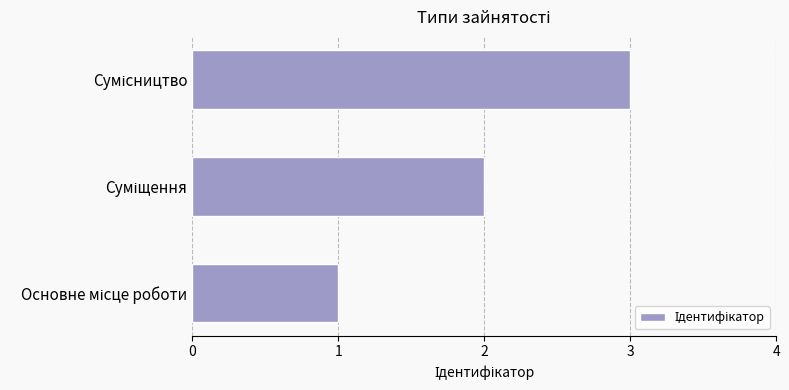

What is the greatest value displayed?

3